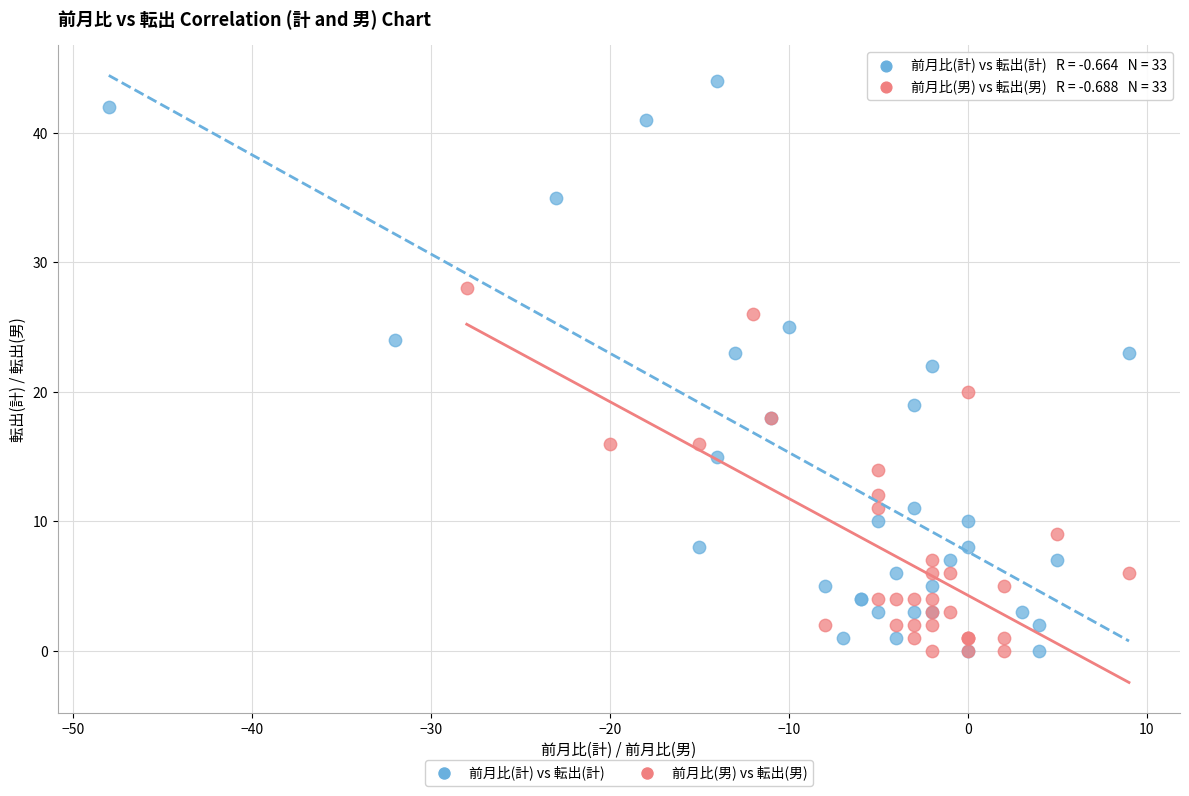

Which series contains the highest Y value?

前月比(計) vs 転出(計)